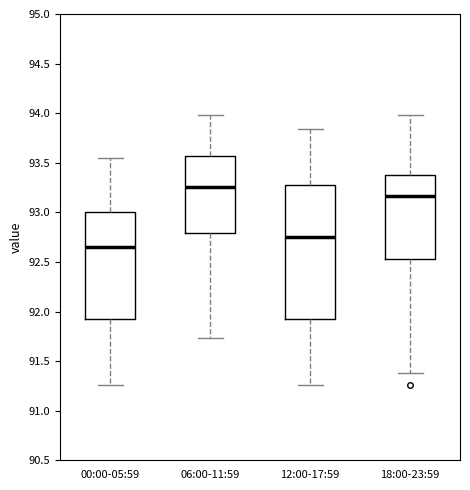

Comparing the boxes themselves (not the whiskers), which one is the tallest?

12:00-17:59